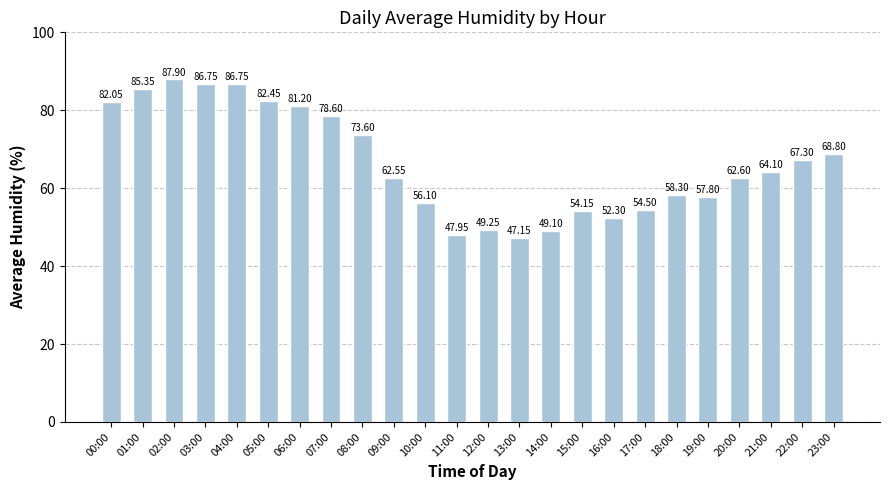

How many values exceed 64?

12